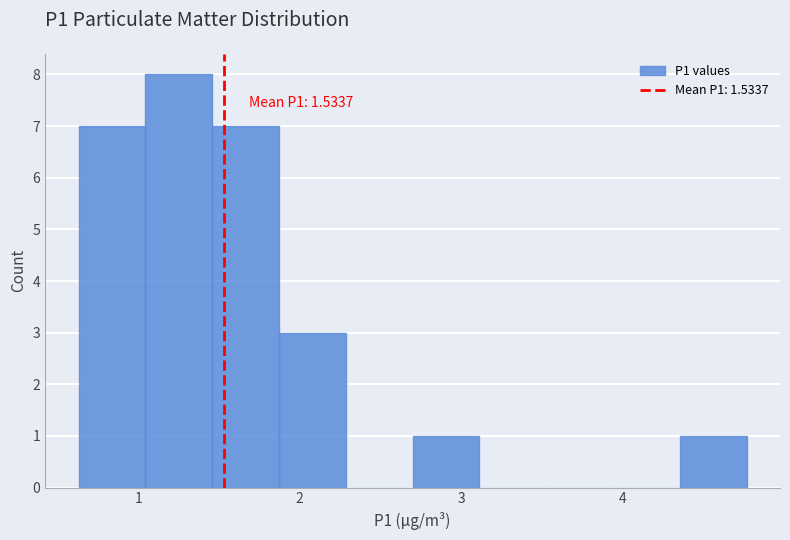

Over which range of the x-axis is the bar tallest?

1.0 to 1.5